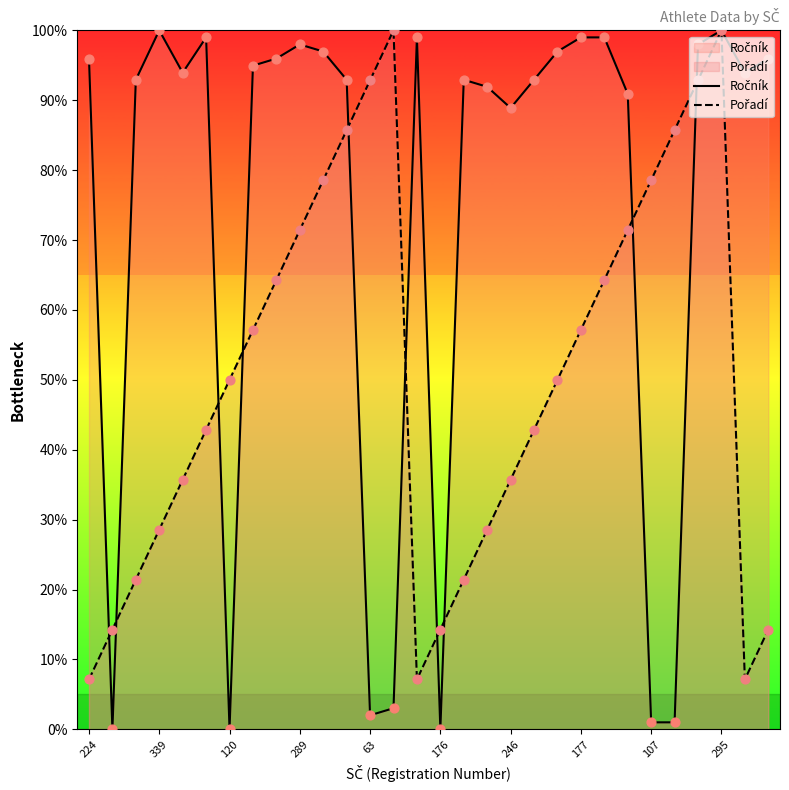

What are all the series names shown in the legend?

Ročník, Pořadí